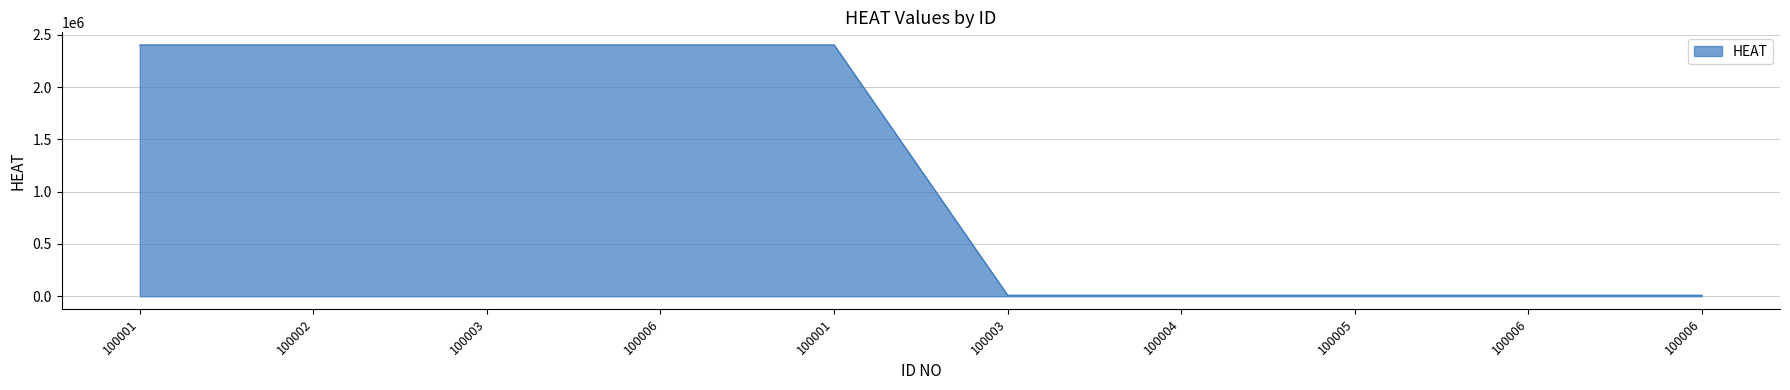

Does the chart have visible grid lines?

Yes